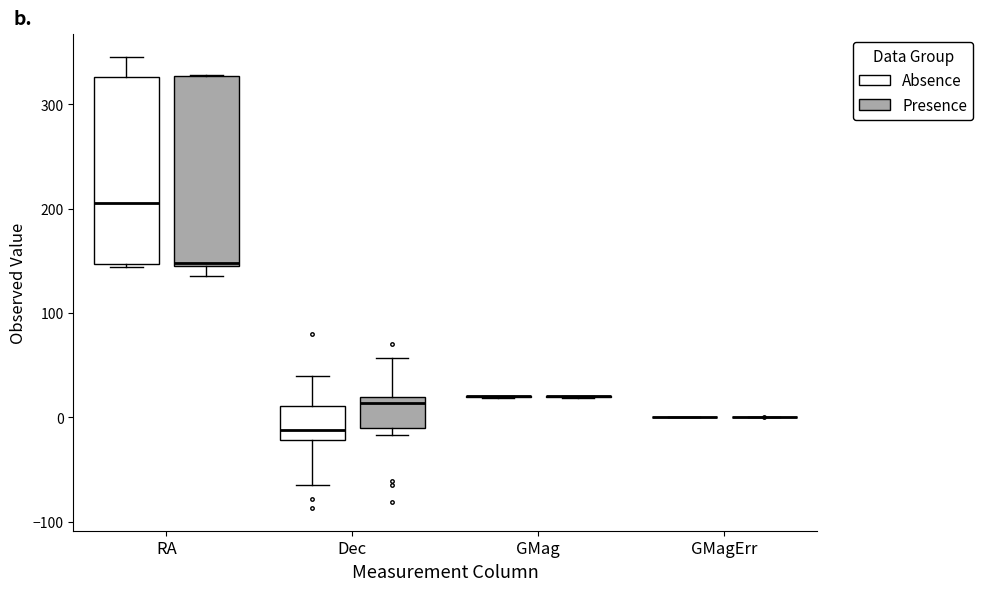

Reading left to right, read every box against the y-axis: the position of its median line, the range the box covers, and the ends of its whiskers. The values are not printed on the chart, so give them approximately, as read against the axis.

RA (Absence): median 210, box 150 to 330, whiskers 140 to 350
RA (Presence): median 150, box 150 to 330, whiskers 140 to 330
Dec (Absence): median -10, box -20 to 10, whiskers -70 to 40
Dec (Presence): median 10, box -10 to 20, whiskers -20 to 60
GMag (Absence): box collapsed to a line at 20, whiskers 20 to 20
GMag (Presence): box collapsed to a line at 20, whiskers 20 to 20
GMagErr (Absence): box collapsed to a line at 0, whiskers 0 to 0
GMagErr (Presence): box collapsed to a line at 0, whiskers 0 to 0